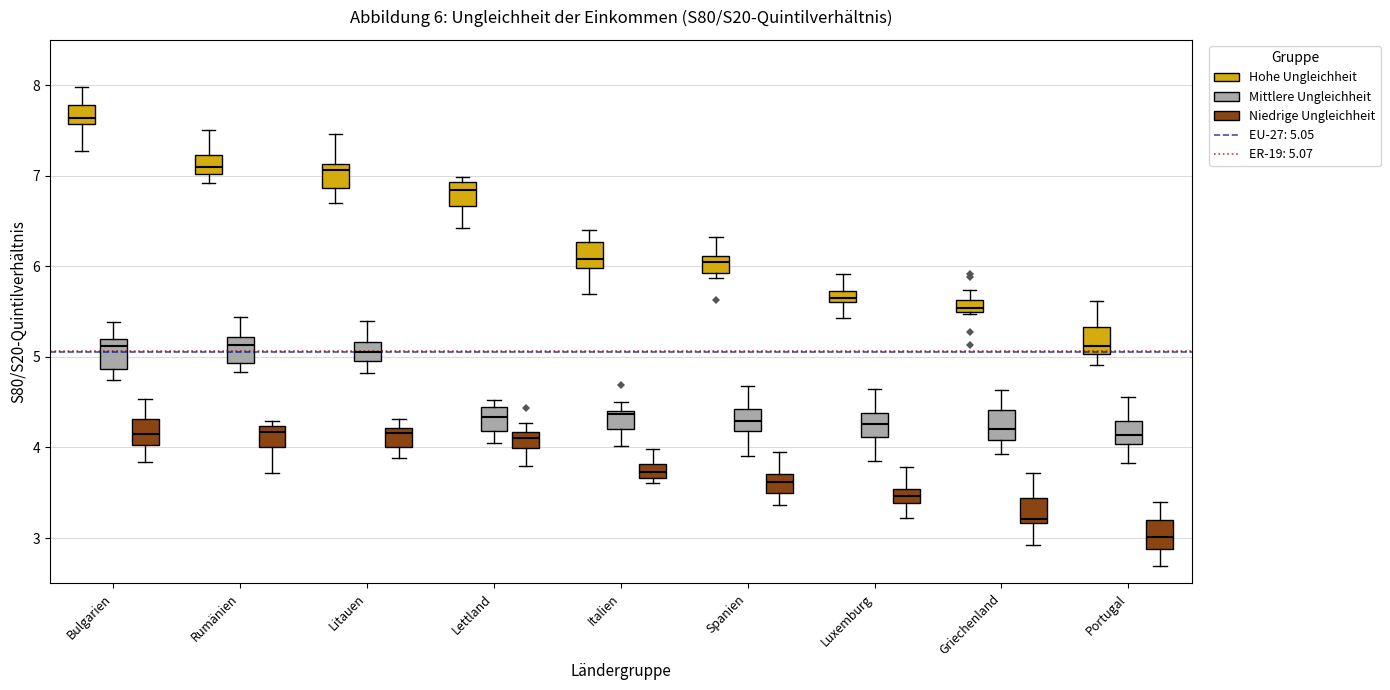

Which box's median line is the highest?

Bulgarien (Hohe Ungleichheit)